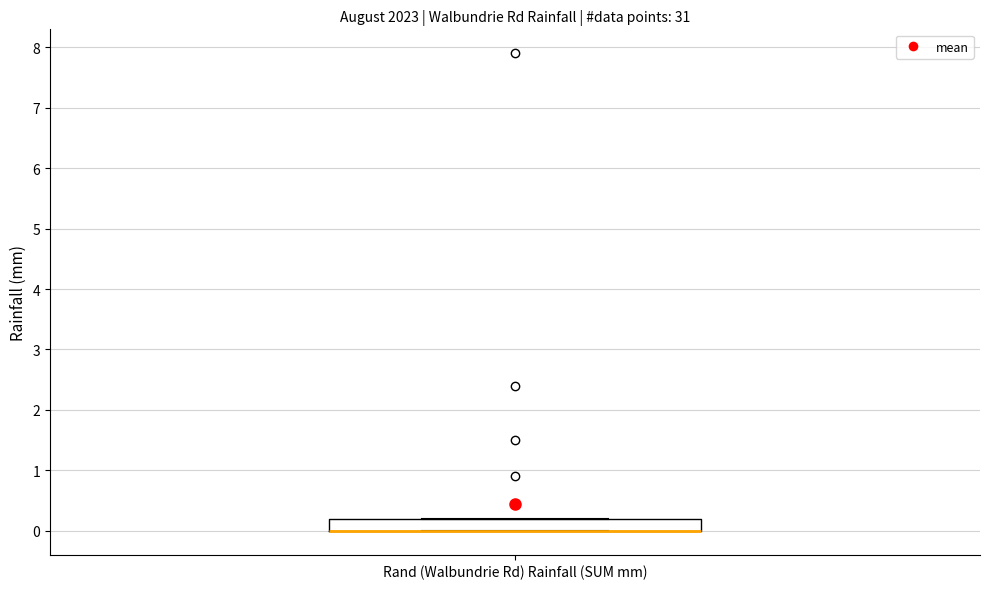

Where is the lower edge of the box for Rand (Walbundrie Rd) Rainfall (SUM mm) on the y-axis? The values are not printed on the chart, so give them approximately, as read against the axis.

0.0